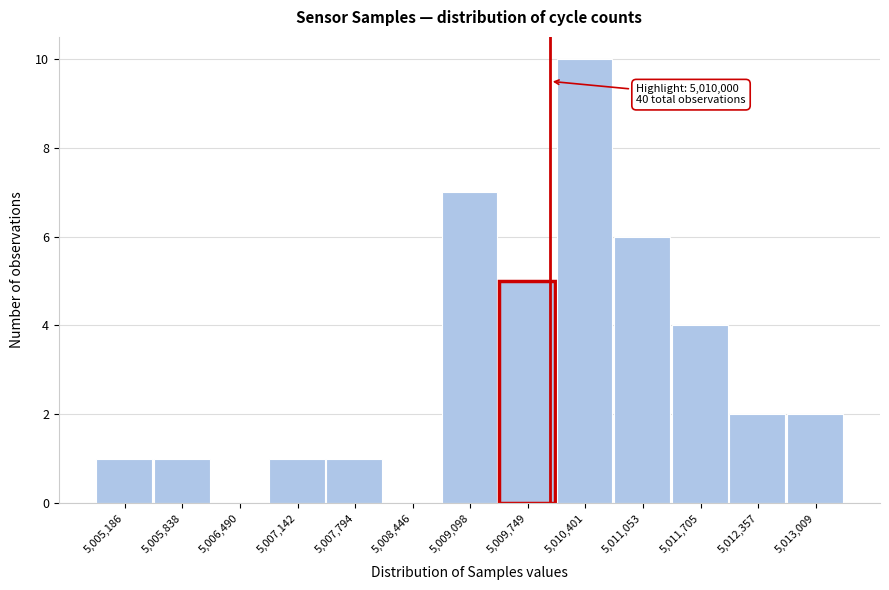

Over which range of the x-axis is the bar tallest?

5010100 to 5010700